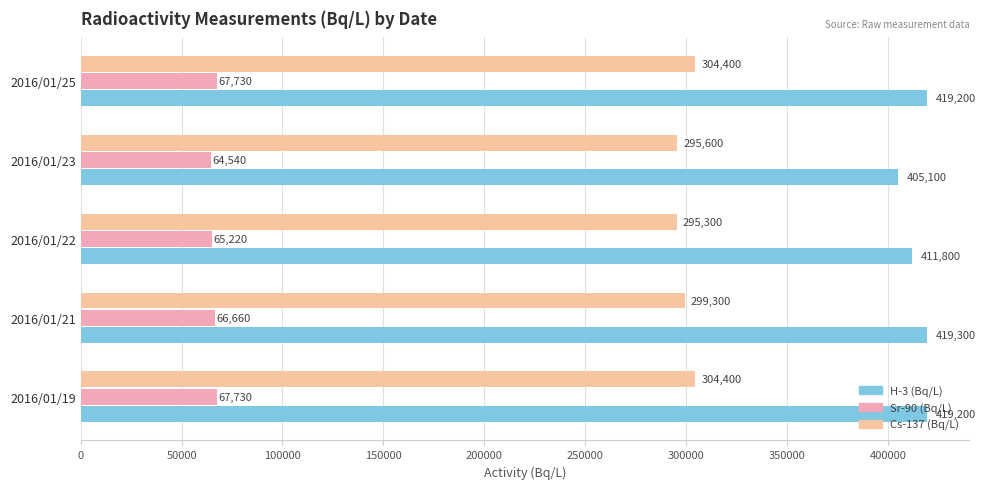

Reading left to right, list all the values displayed in this chart.

H-3 (Bq/L): 419200	419300	411800	405100	419200
Sr-90 (Bq/L): 67730	66660	65220	64540	67730
Cs-137 (Bq/L): 304400	299300	295300	295600	304400